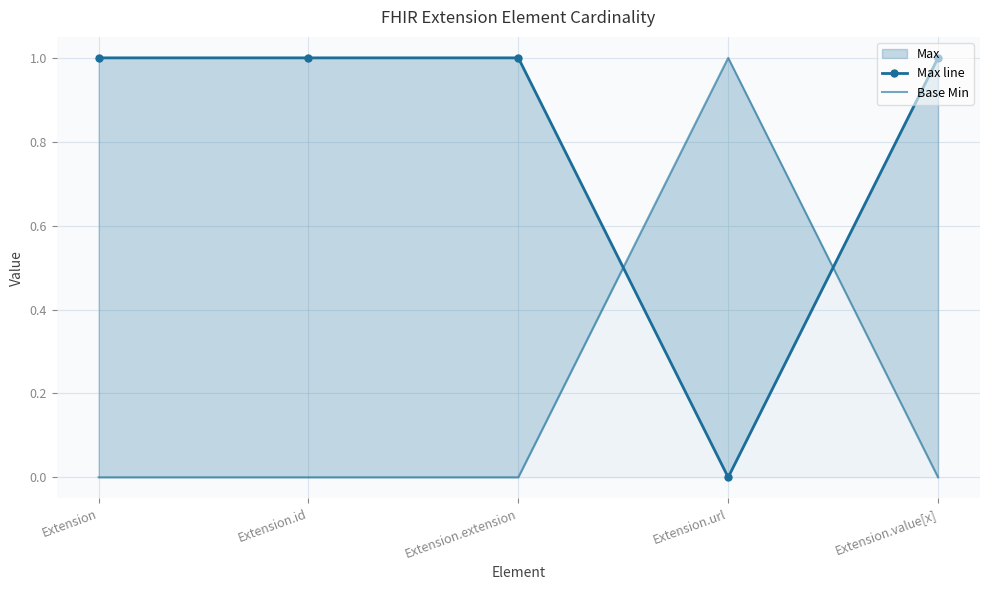

What is the spread (max minus min) of values at Extension.value[x]?

1